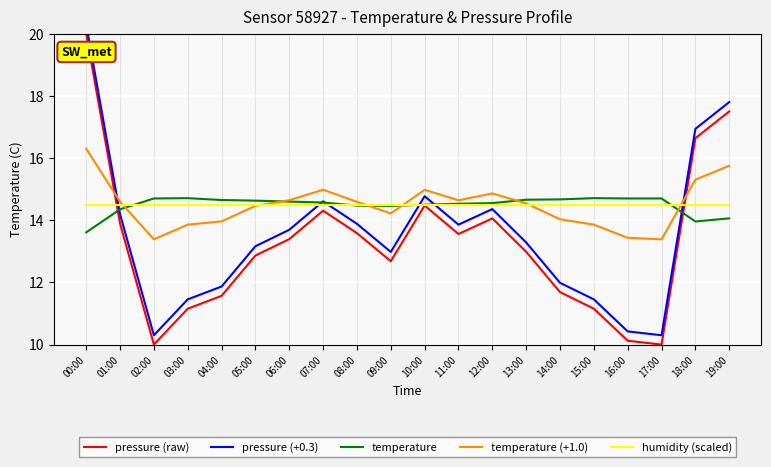

Reading right to left, list all the values displayed in this chart.

pressure (raw): 19:00=17.5	18:00=16.6	17:00=10.0	16:00=10.1	15:00=11.2	14:00=11.7	13:00=13.0	12:00=14.1	11:00=13.6	10:00=14.5	09:00=12.7	08:00=13.6	07:00=14.3	06:00=13.4	05:00=12.9	04:00=11.6	03:00=11.2	02:00=10.0	01:00=13.9	00:00=20.0
pressure (+0.3): 19:00=17.8	18:00=16.9	17:00=10.3	16:00=10.4	15:00=11.5	14:00=12.0	13:00=13.3	12:00=14.4	11:00=13.9	10:00=14.8	09:00=13.0	08:00=13.9	07:00=14.6	06:00=13.7	05:00=13.2	04:00=11.9	03:00=11.5	02:00=10.3	01:00=14.2	00:00=20.3
temperature: 19:00=14.1	18:00=14.0	17:00=14.7	16:00=14.7	15:00=14.7	14:00=14.7	13:00=14.7	12:00=14.6	11:00=14.5	10:00=14.5	09:00=14.5	08:00=14.5	07:00=14.6	06:00=14.6	05:00=14.6	04:00=14.7	03:00=14.7	02:00=14.7	01:00=14.3	00:00=13.6
temperature (+1.0): 19:00=15.8	18:00=15.3	17:00=13.4	16:00=13.4	15:00=13.9	14:00=14.0	13:00=14.5	12:00=14.9	11:00=14.6	10:00=15.0	09:00=14.2	08:00=14.6	07:00=15.0	06:00=14.6	05:00=14.5	04:00=14.0	03:00=13.9	02:00=13.4	01:00=14.6	00:00=16.3
humidity (scaled): 19:00=14.5	18:00=14.5	17:00=14.5	16:00=14.5	15:00=14.5	14:00=14.5	13:00=14.5	12:00=14.5	11:00=14.5	10:00=14.5	09:00=14.5	08:00=14.5	07:00=14.5	06:00=14.5	05:00=14.5	04:00=14.5	03:00=14.5	02:00=14.5	01:00=14.5	00:00=14.5